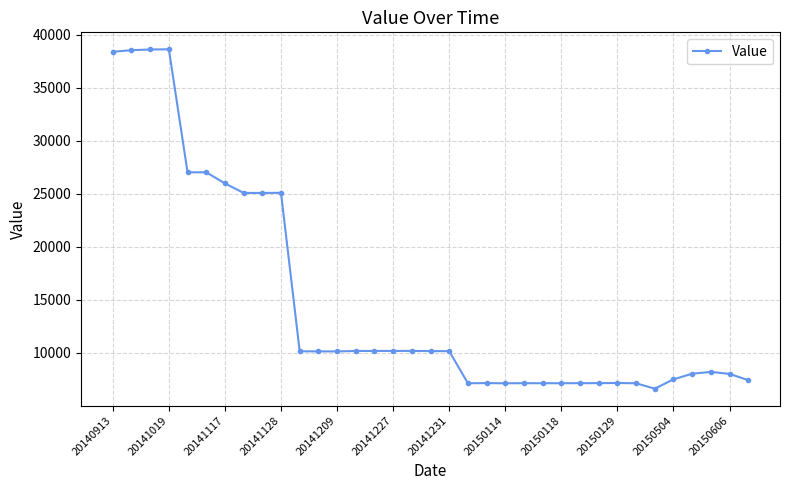

What is the greatest value displayed?

38626